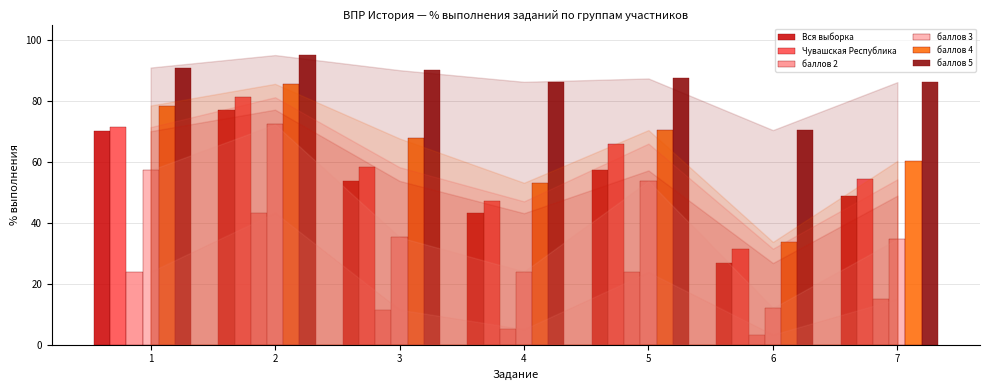

What is the difference between the second highest and second lowest values in the Вся выборка series?

26.9